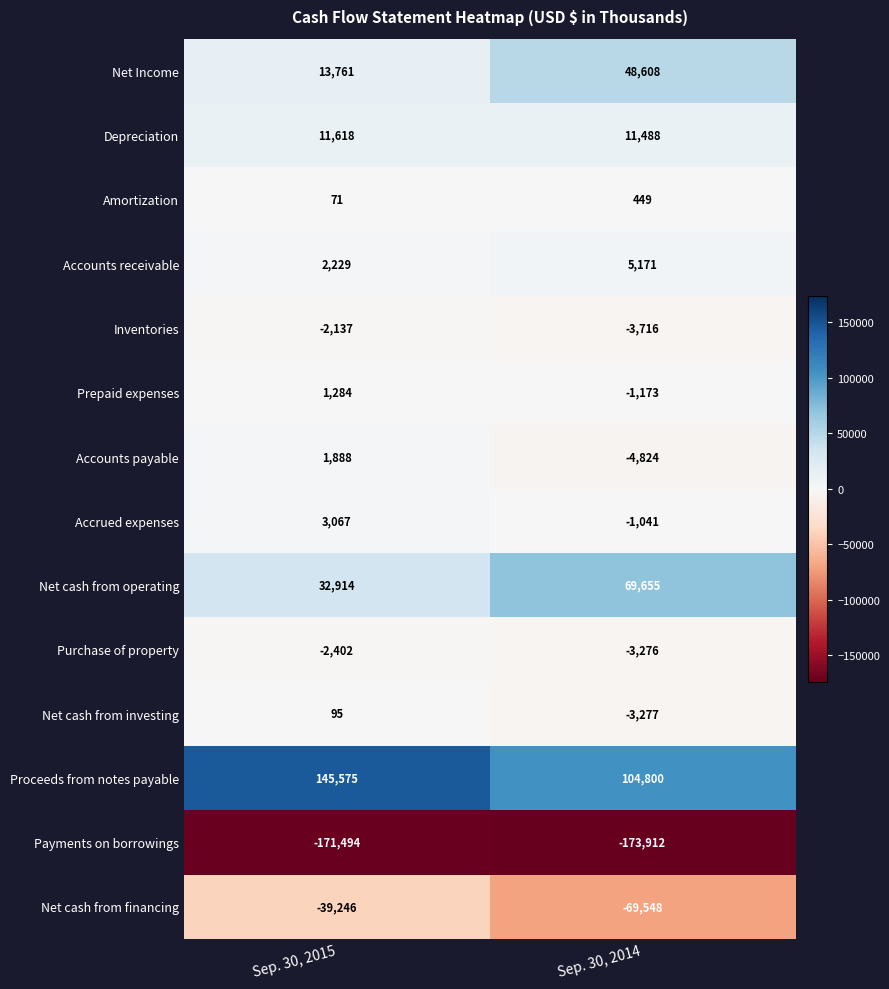

What is the total value across all series at Sep. 30, 2014?

-20596